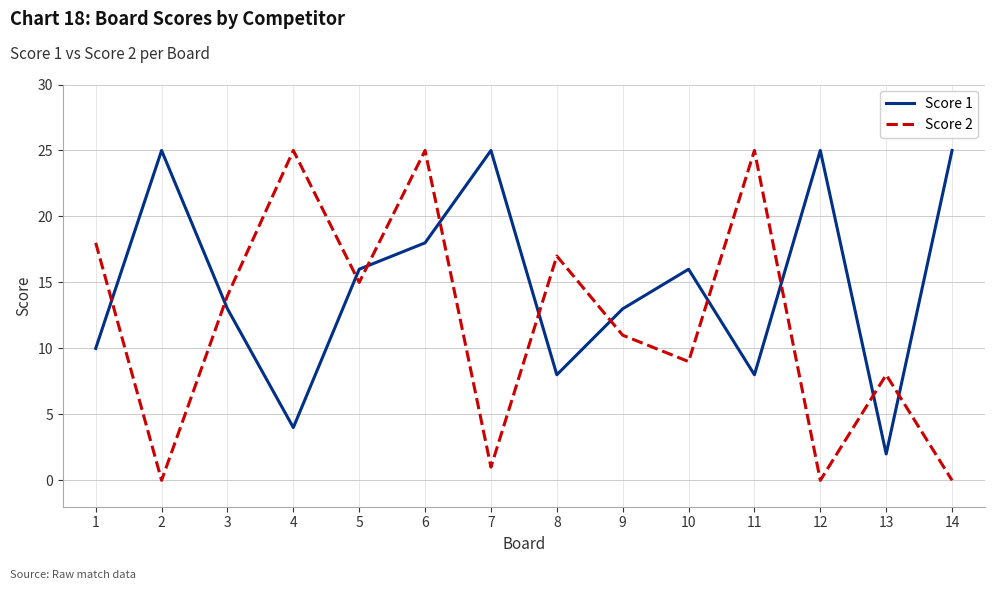

After their last crossing, which series has the higher values: Score 2 or Score 1?

Score 1